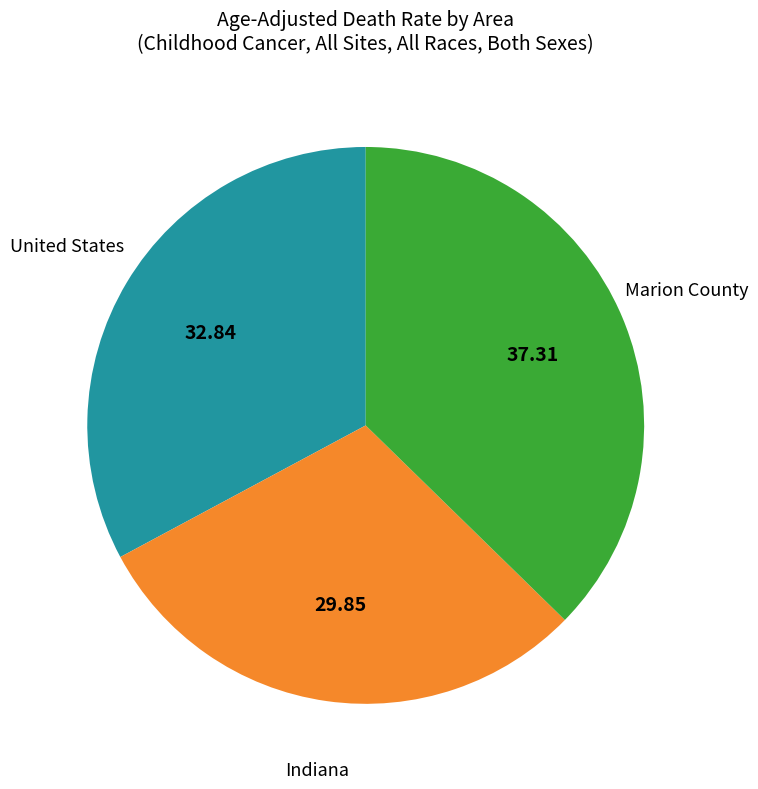

Does any single category account for the majority?

No